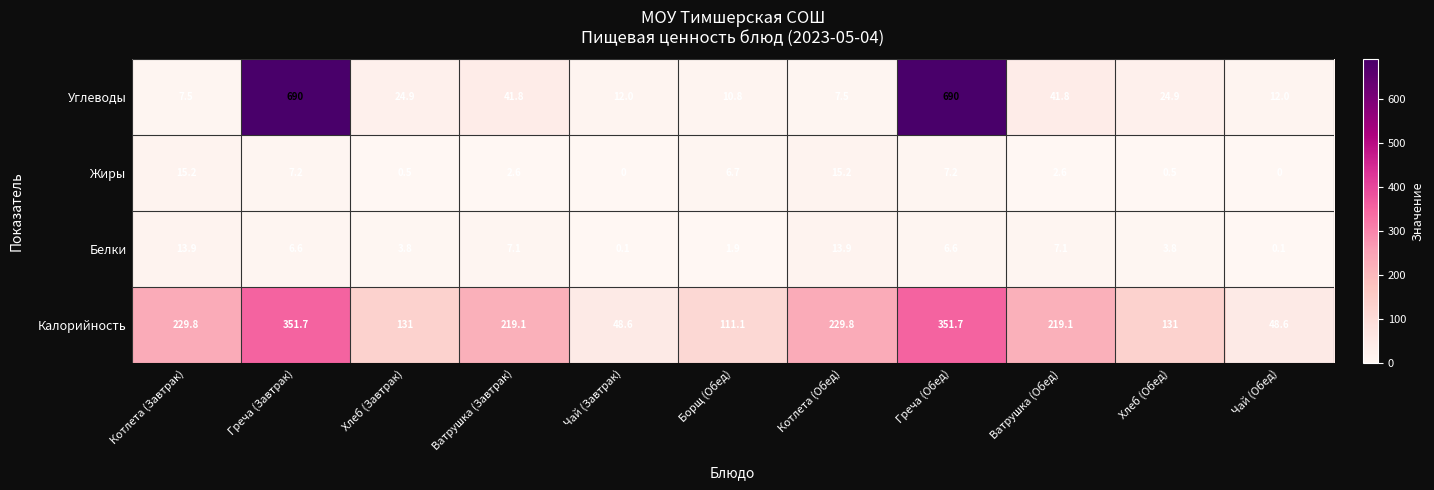

What is the sum of all Жиры values?

57.8